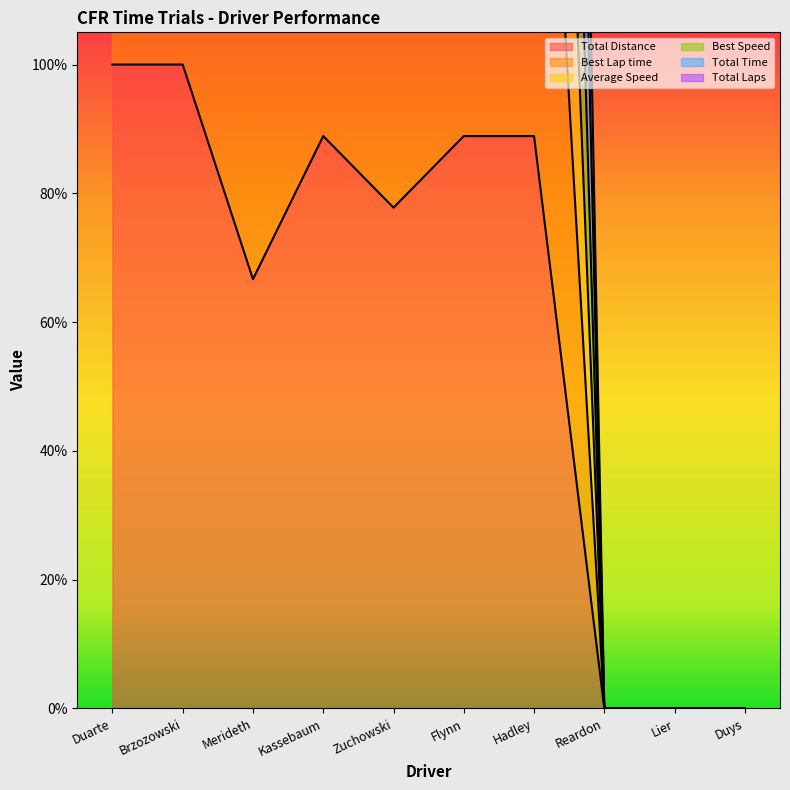

True or false: Total Distance and Best Lap time intersect in this chart.

False